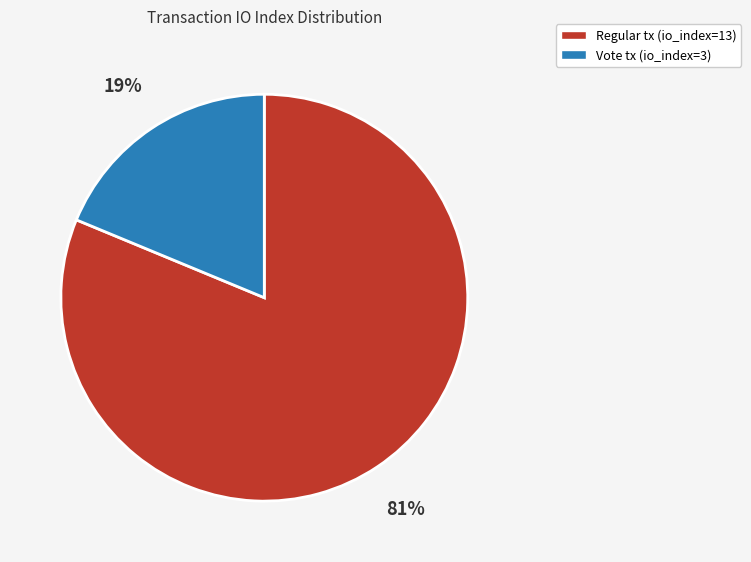

To the nearest percent, what is the difference between the largest and smallest slice percentages?

62%